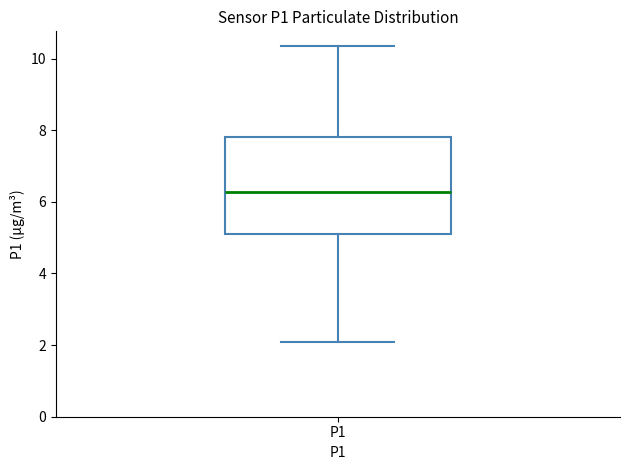

Transcribe this box plot: give where the median line is, the range the box spans, and where the two whiskers end, as read against the y-axis. The values are not printed on the chart, so give them approximately, as read against the axis.

median 6.2, box 5.2 to 7.8, whiskers 2.2 to 10.4